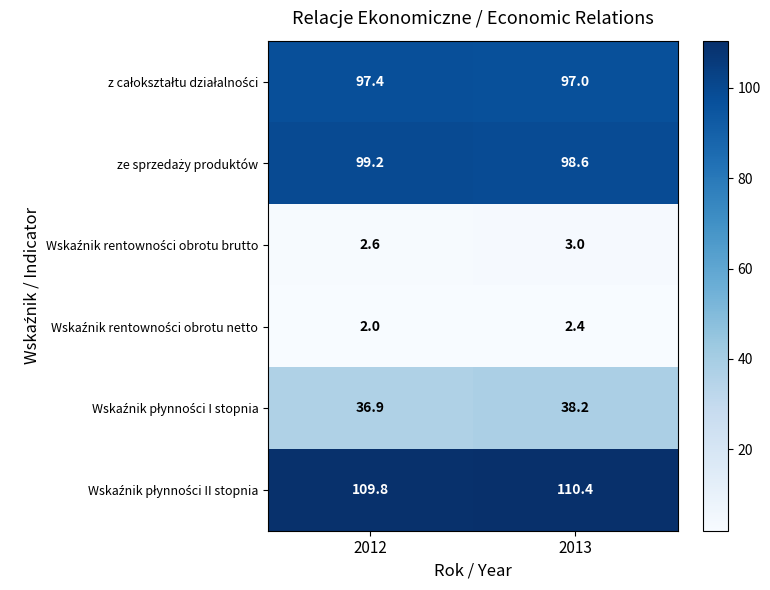

At which category is the sum across all series the highest?

2013